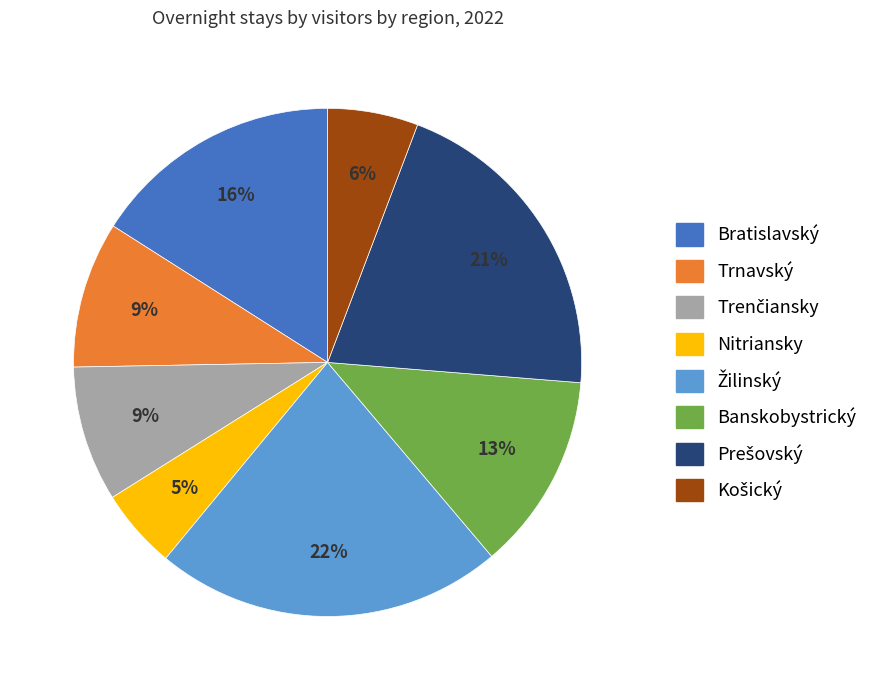

What percentage is the Banskobystrický slice, to the nearest percent?

13%